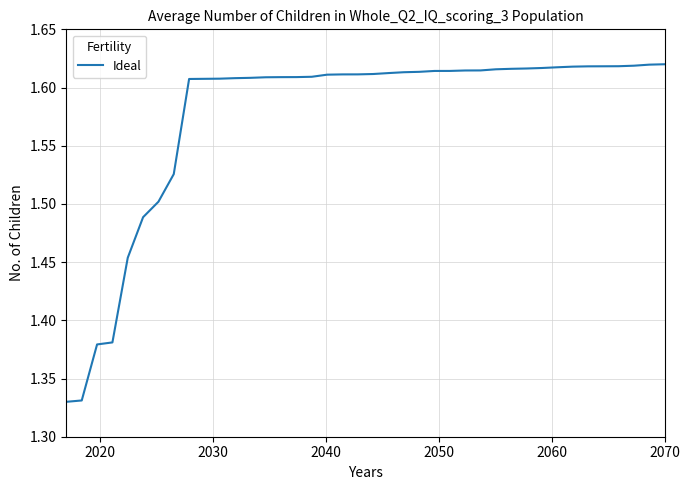

How many values are between 1 and 2?

40